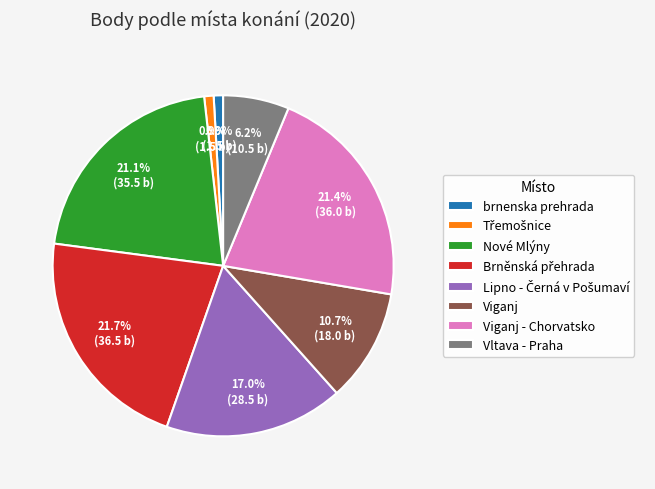

Between Viganj - Chorvatsko and Viganj, which is larger?

Viganj - Chorvatsko